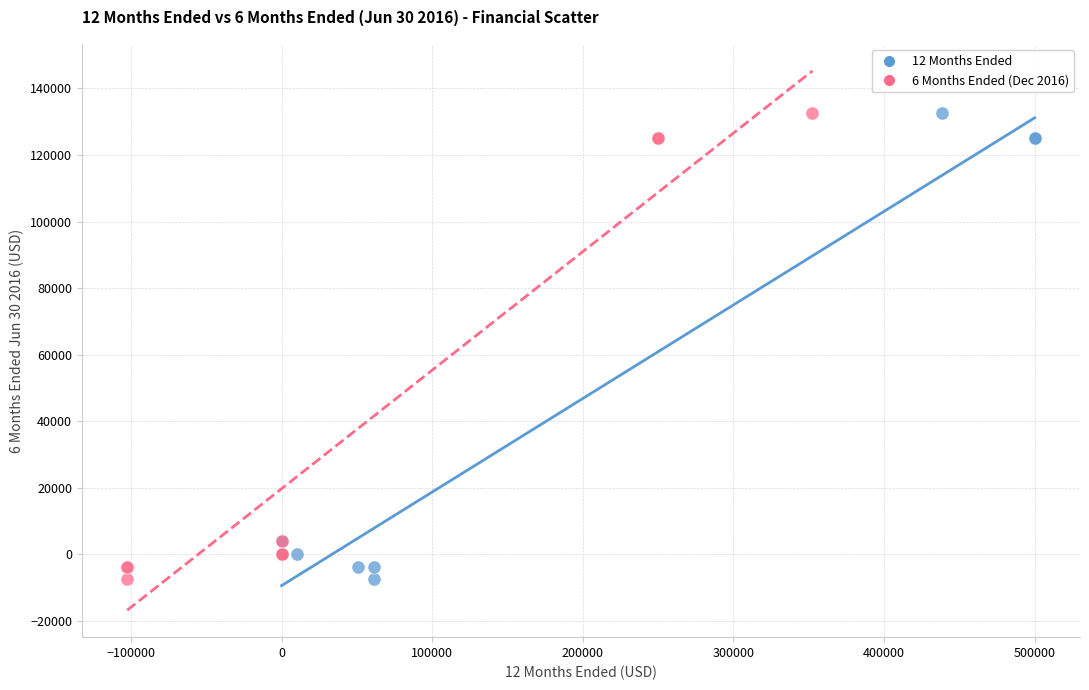

What are all the series names shown in the legend?

12 Months Ended, 6 Months Ended (Dec 2016)